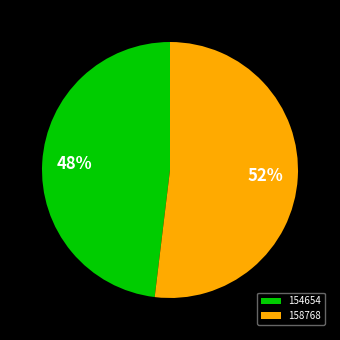

Between 154654 and 158768, which is larger?

158768